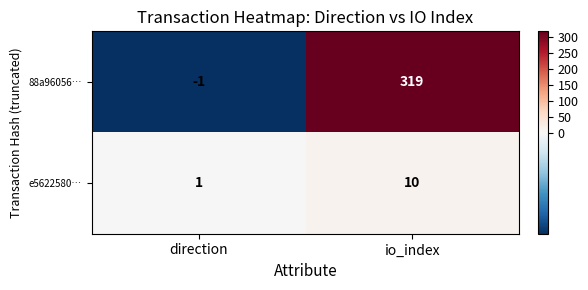

Reading left to right, extract all data points from this chart.

88a96056…: direction=-1	io_index=319
e5622580…: direction=1	io_index=10